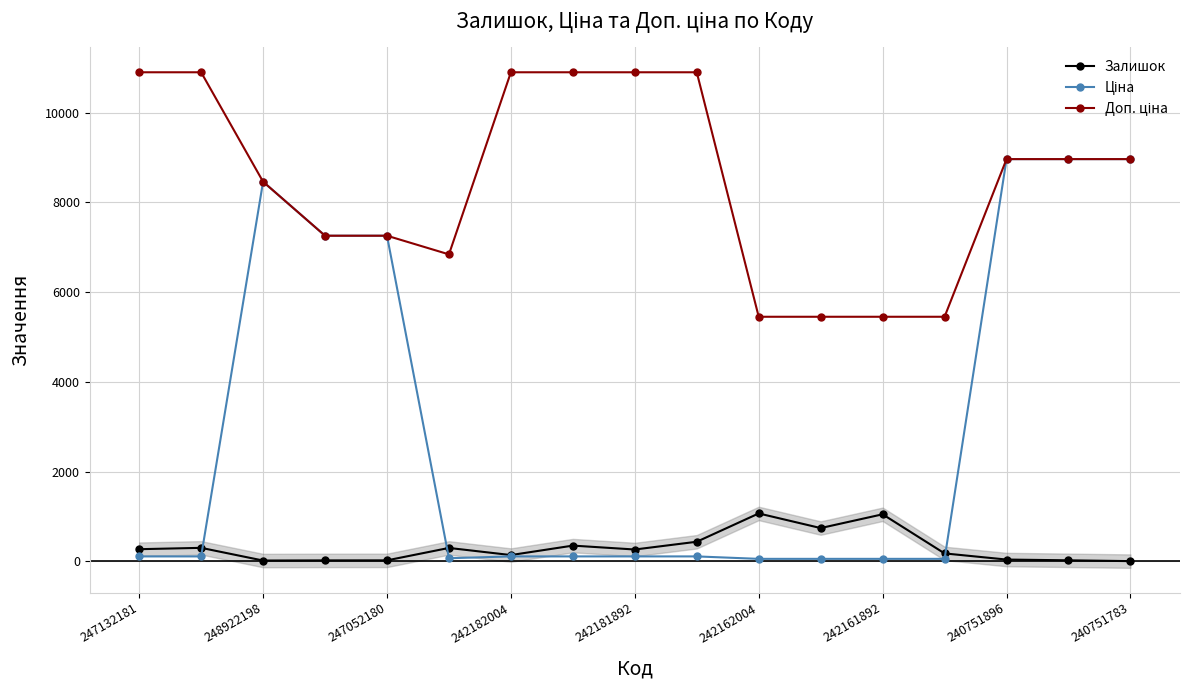

What is the approximate value of Залишок at 240751896?

39.0